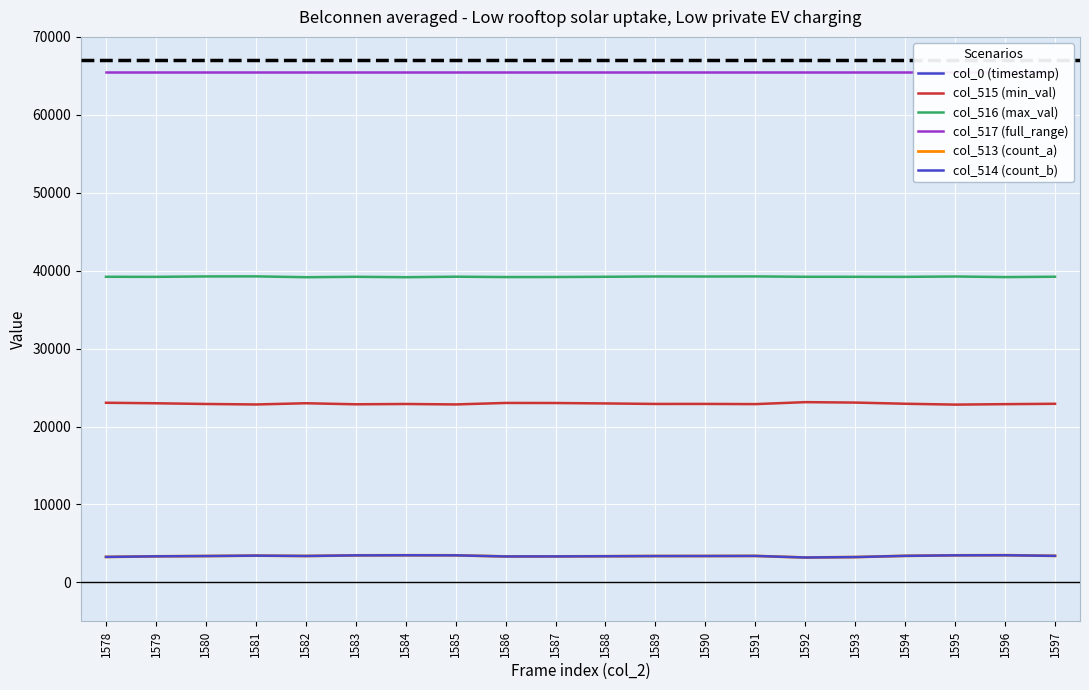

Which series has the largest total across all categories?

col_0 (timestamp)